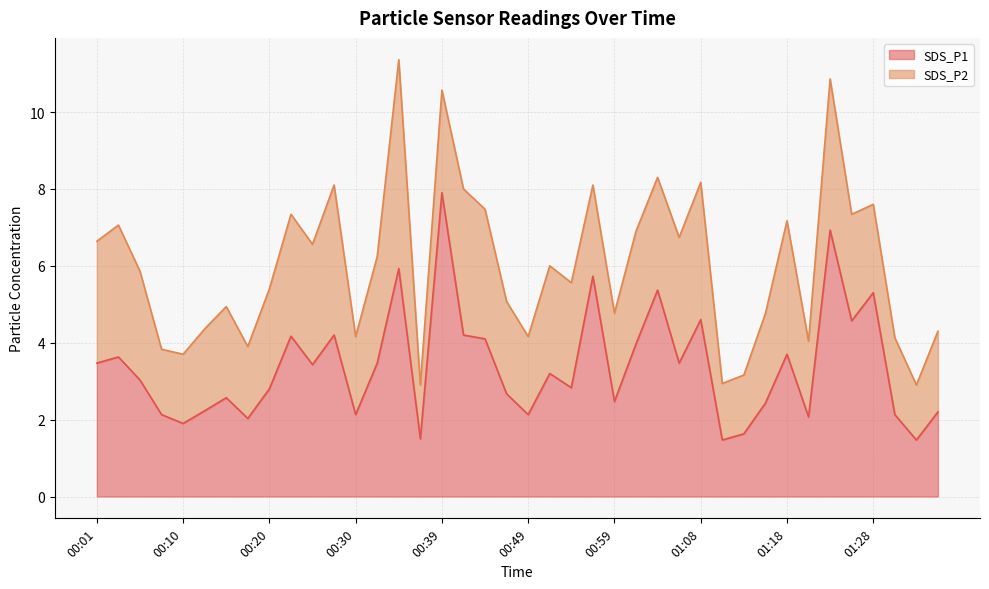

The value at 01:28 is 7.3. True or false?

False